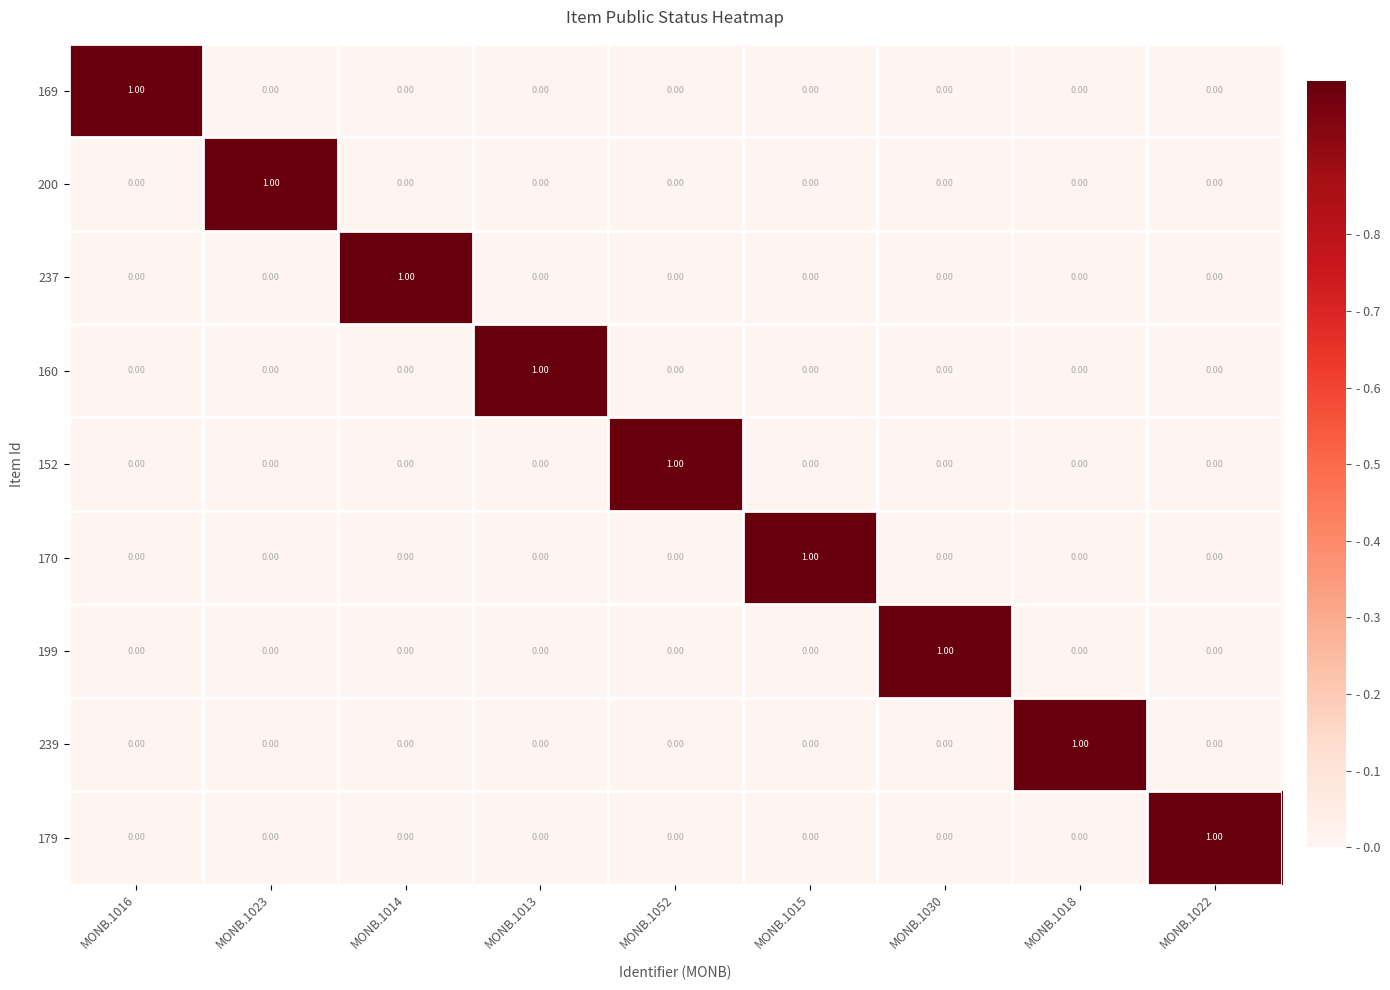

At how many categories does at least one series exceed 0?

9